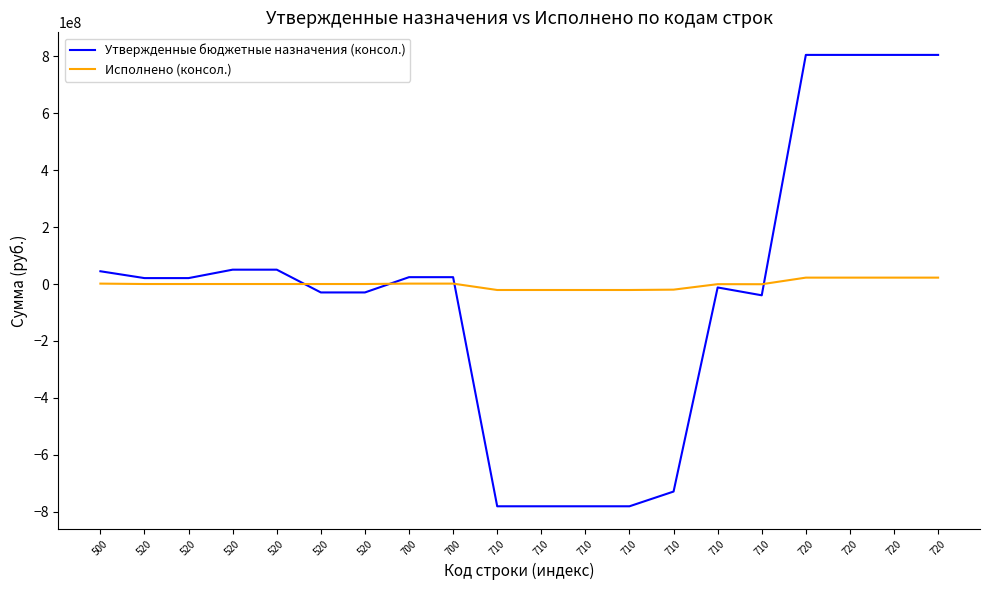

The Утвержденные бюджетные назначения (консол.) series shows 804549869.0 at 720. True or false?

True